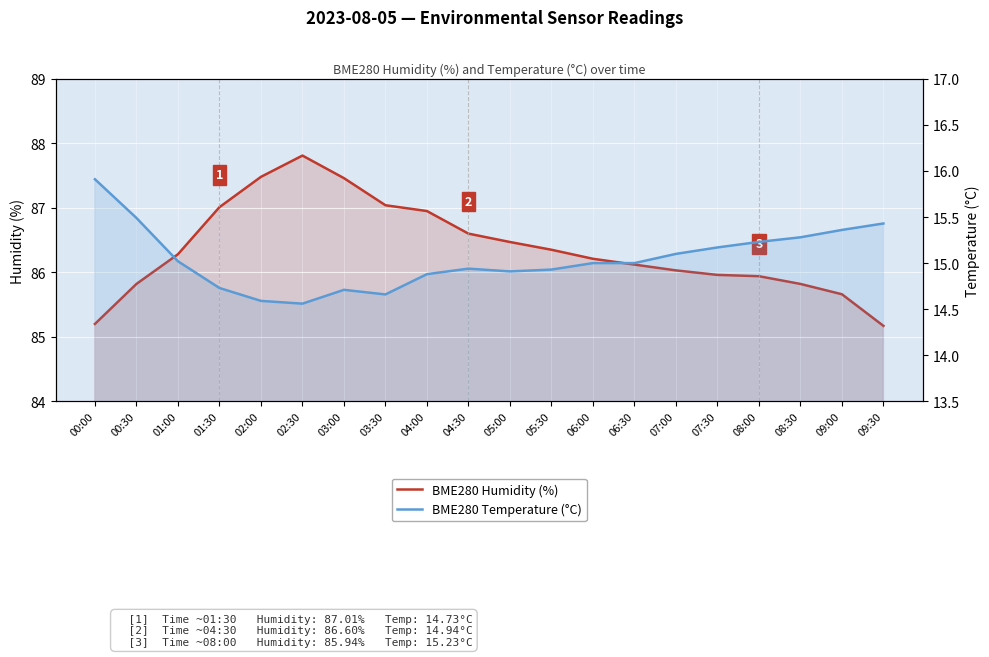

Reading left to right, transcribe all the data shown in this chart.

BME280 Humidity (%): 00:00=85.2	00:30=85.8	01:00=86.3	01:30=87.0	02:00=87.5	02:30=87.8	03:00=87.5	03:30=87.0	04:00=87.0	04:30=86.6	05:00=86.5	05:30=86.3	06:00=86.2	06:30=86.1	07:00=86.0	07:30=86.0	08:00=85.9	08:30=85.8	09:00=85.7	09:30=85.2
BME280 Temperature (°C): 00:00=15.9	00:30=15.5	01:00=15.0	01:30=14.7	02:00=14.6	02:30=14.6	03:00=14.7	03:30=14.7	04:00=14.9	04:30=14.9	05:00=14.9	05:30=14.9	06:00=15.0	06:30=15.0	07:00=15.1	07:30=15.2	08:00=15.2	08:30=15.3	09:00=15.4	09:30=15.4